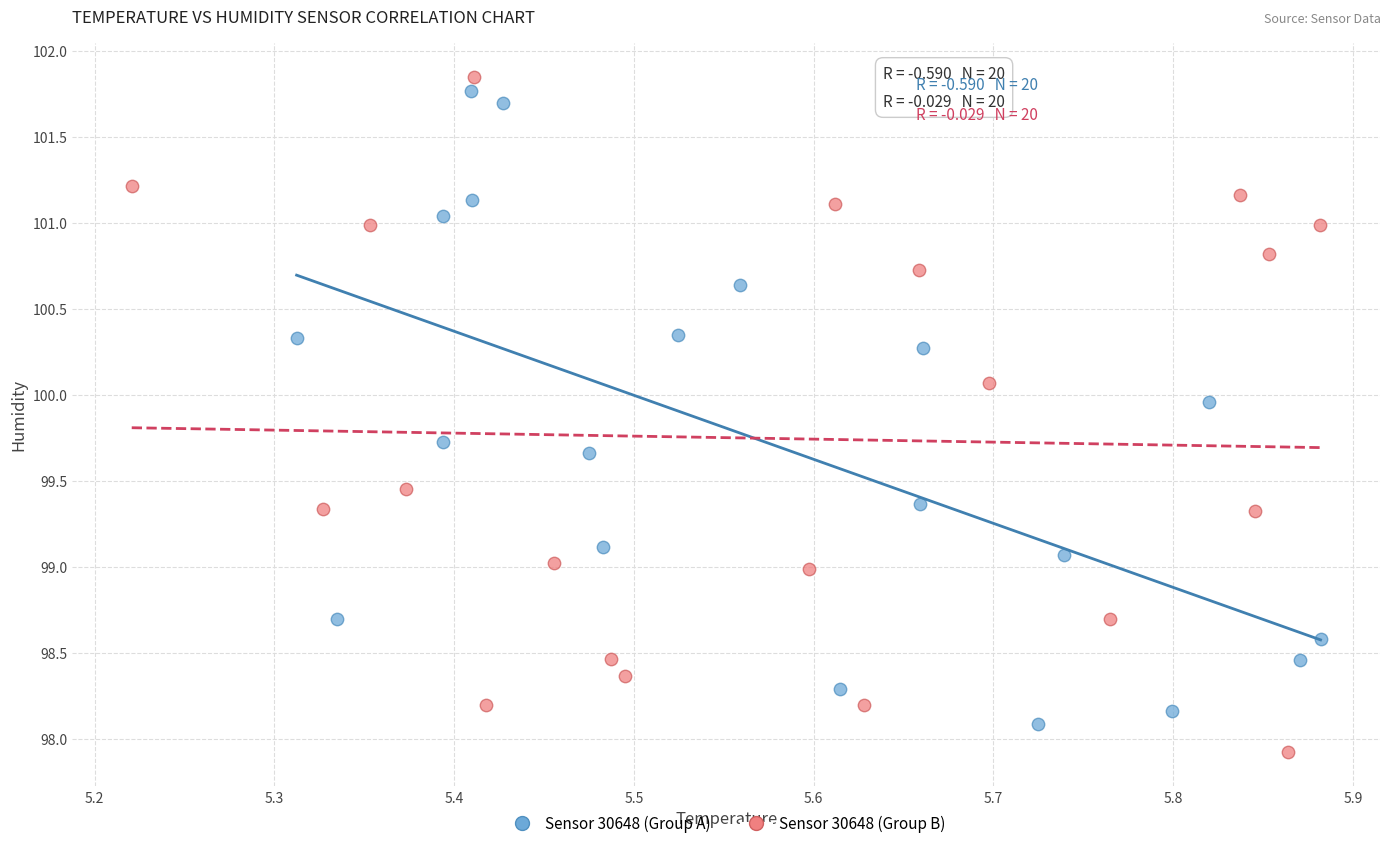

Which series has the widest spread of Y values?

Sensor 30648 (Group B)